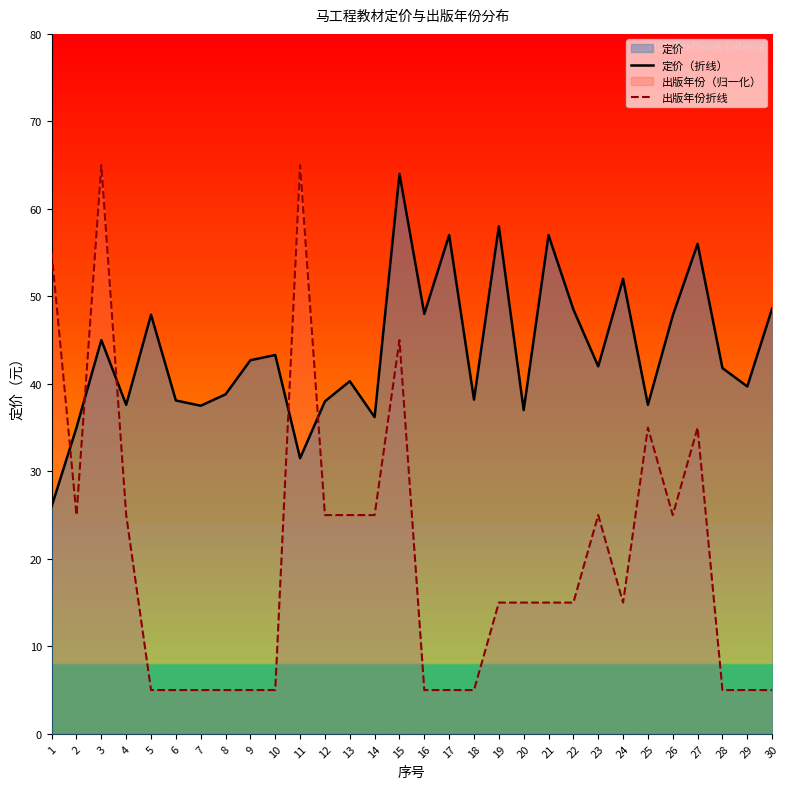

Is it true that 定价（折线） equals 64.0 at 15?

True